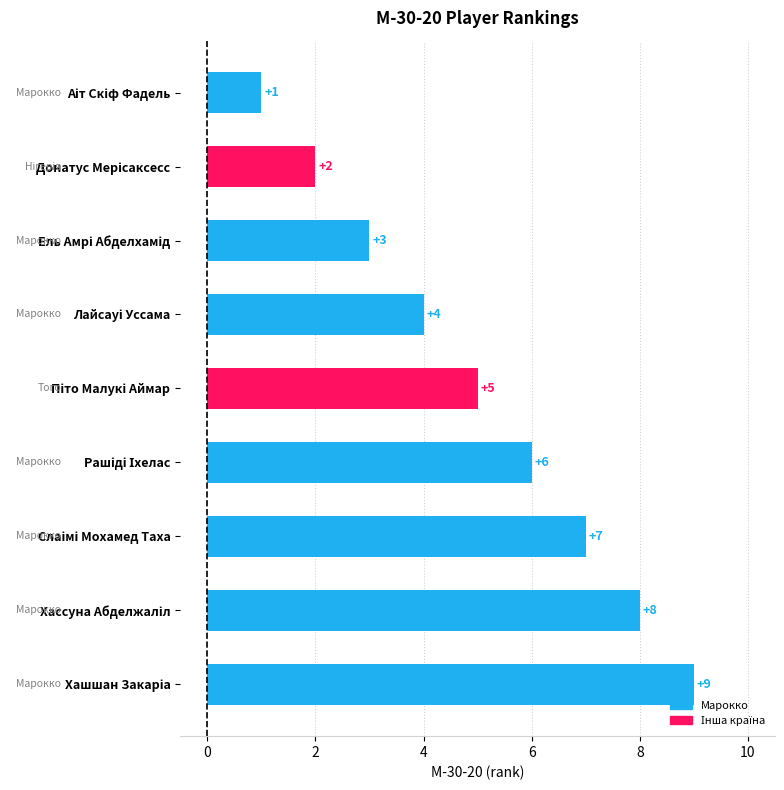

Reading bottom to top, transcribe all the data shown in this chart.

9	8	7	6	5	4	3	2	1